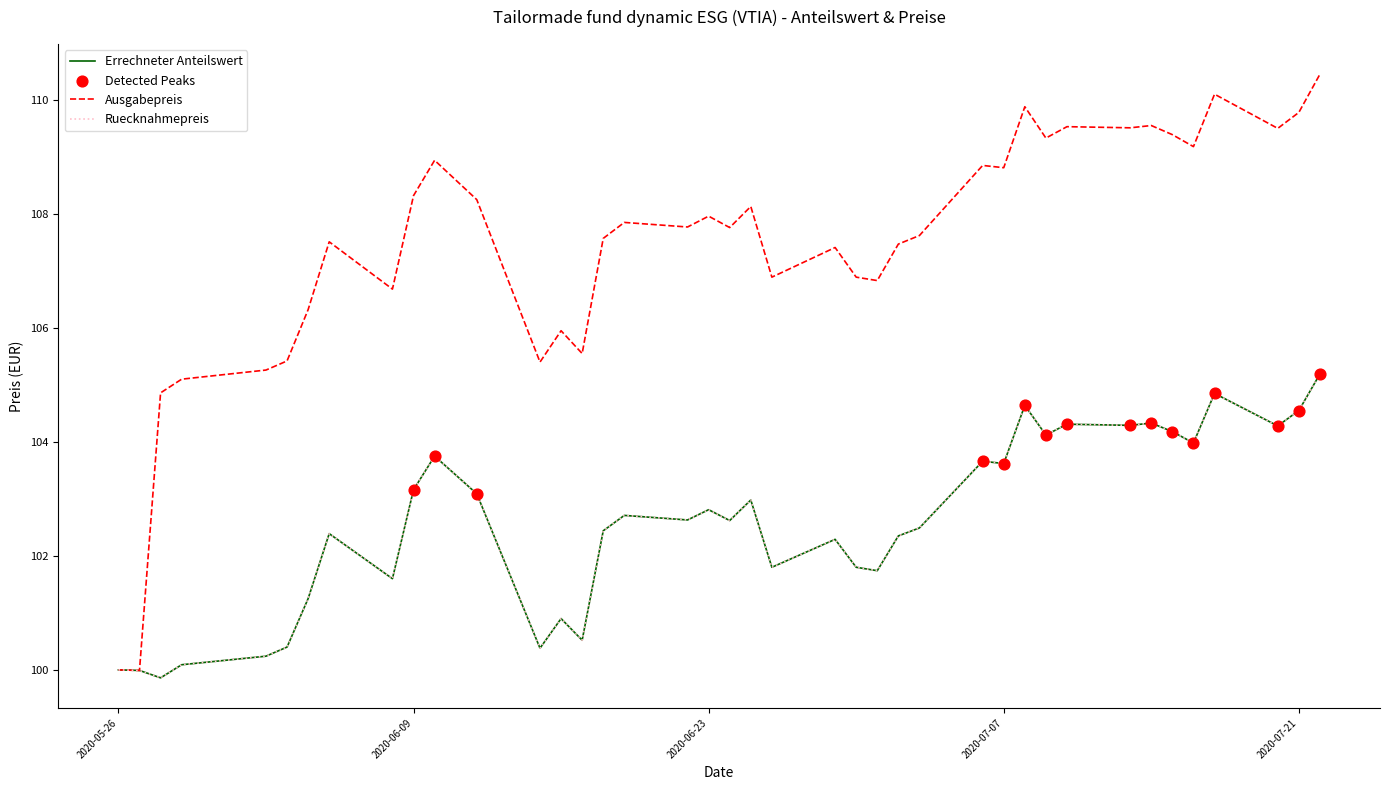

Is this an area chart (filled region under the line)?

No